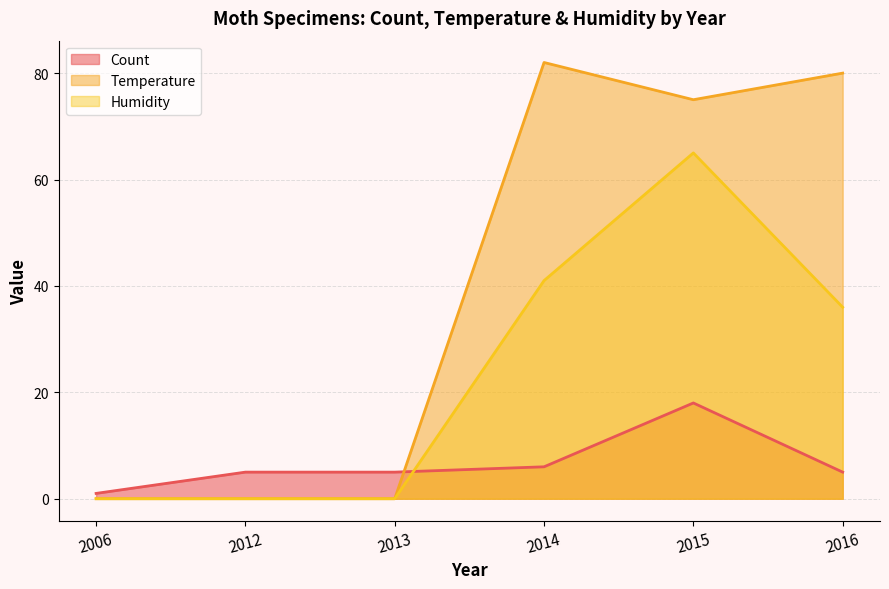

Rank the series by their average value, from highest to lowest.

Temperature, Humidity, Count